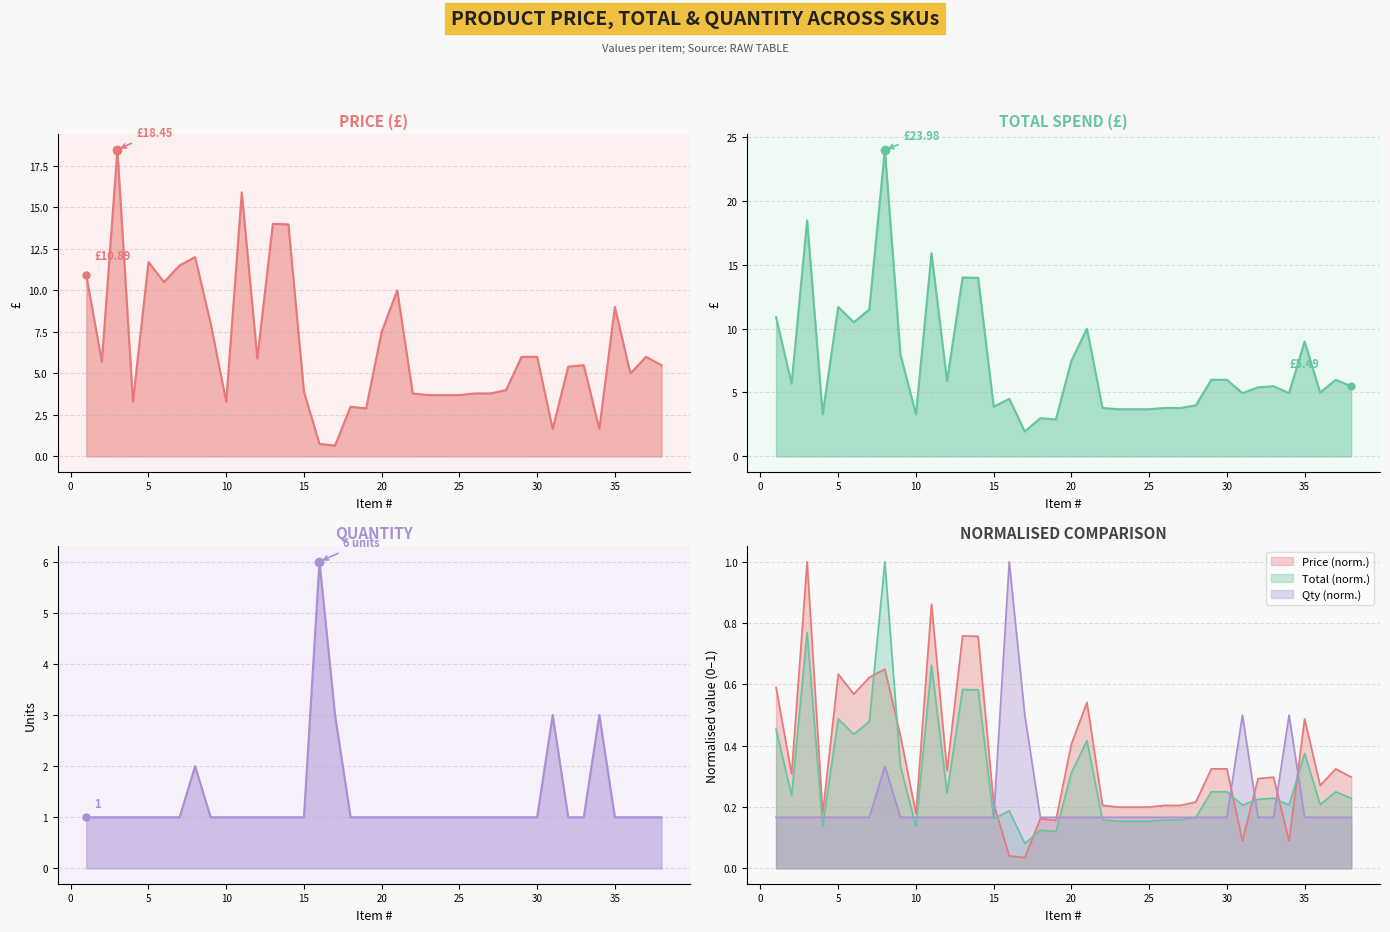

Which series has the largest total across all categories?

Total